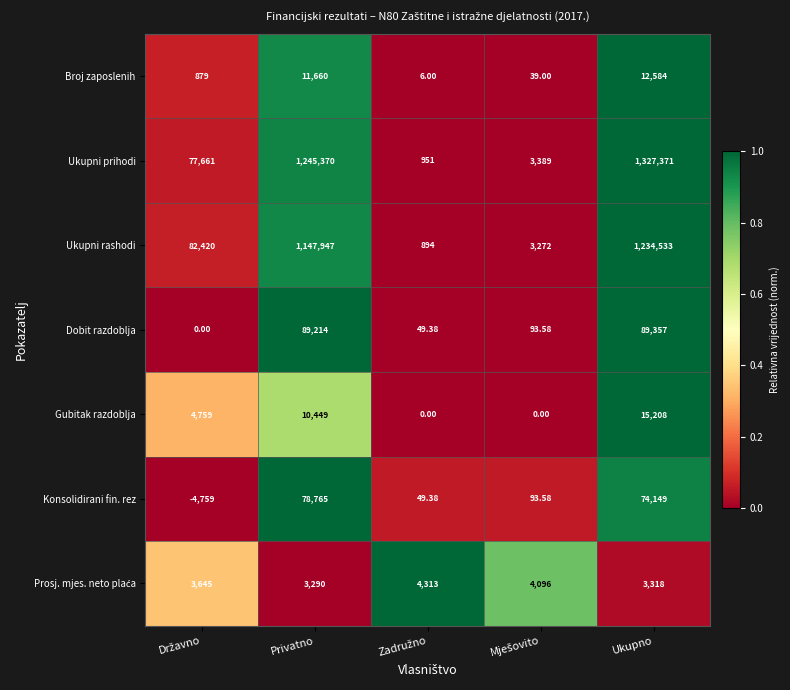

At which label is Ukupni prihodi closest to 664161?

Privatno